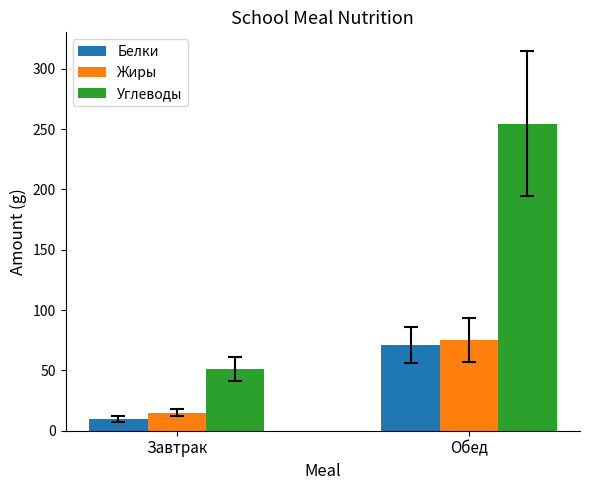

Does the chart contain stacked bars?

No